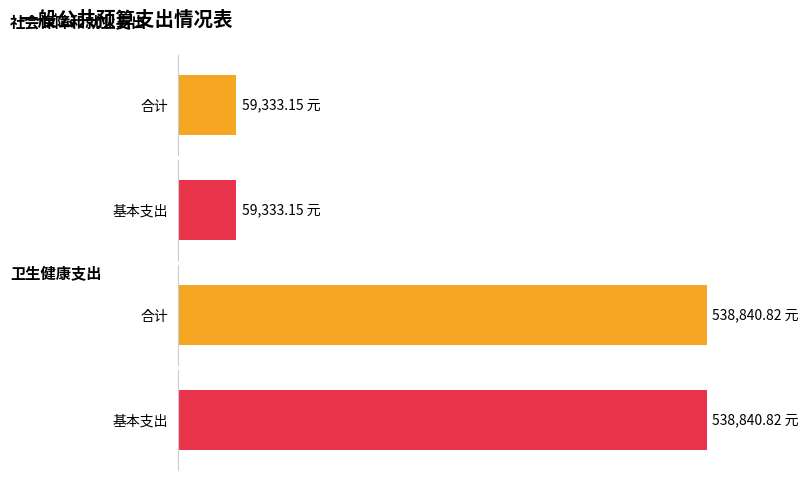

How many series are shown in this chart?

2